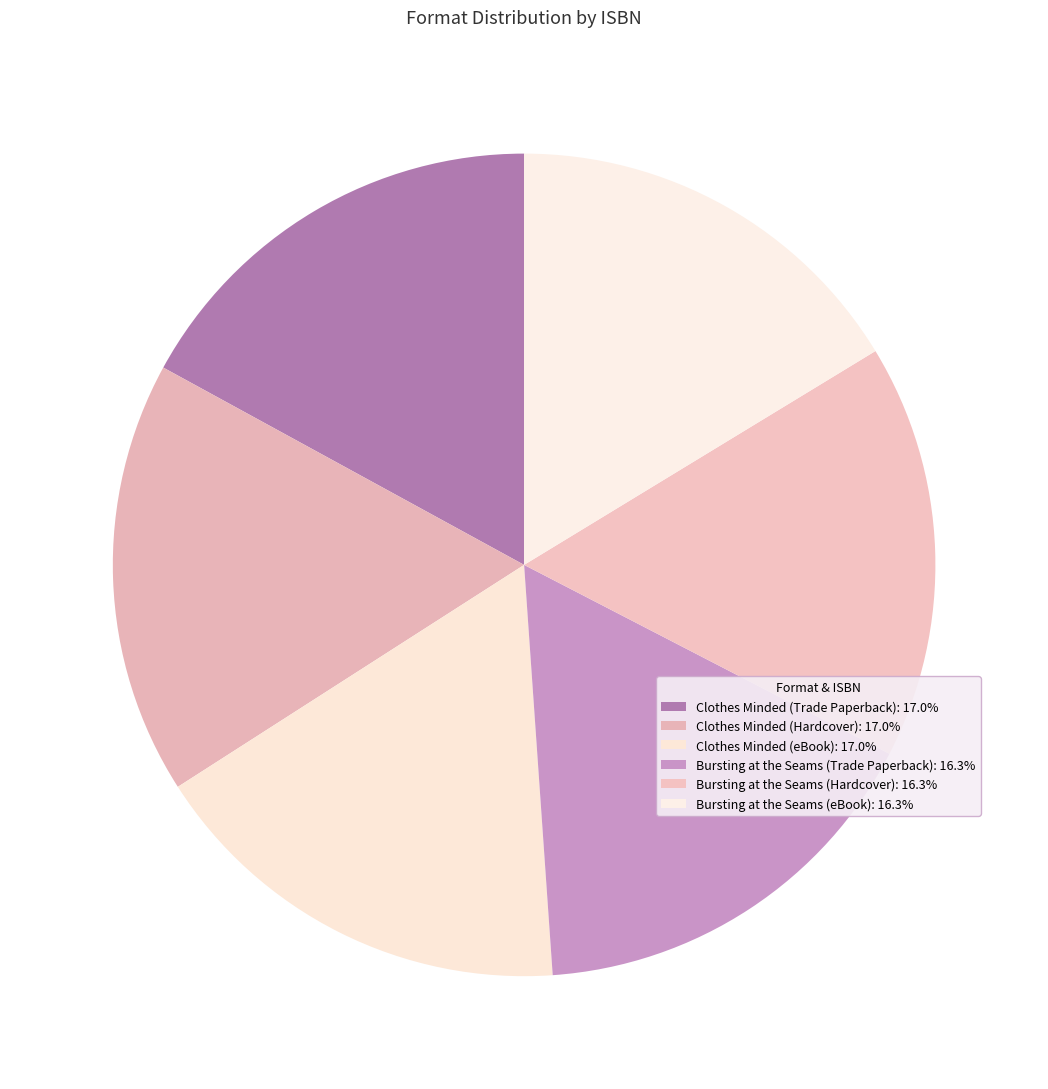

Which slice is the largest?

Clothes Minded (Trade Paperback)